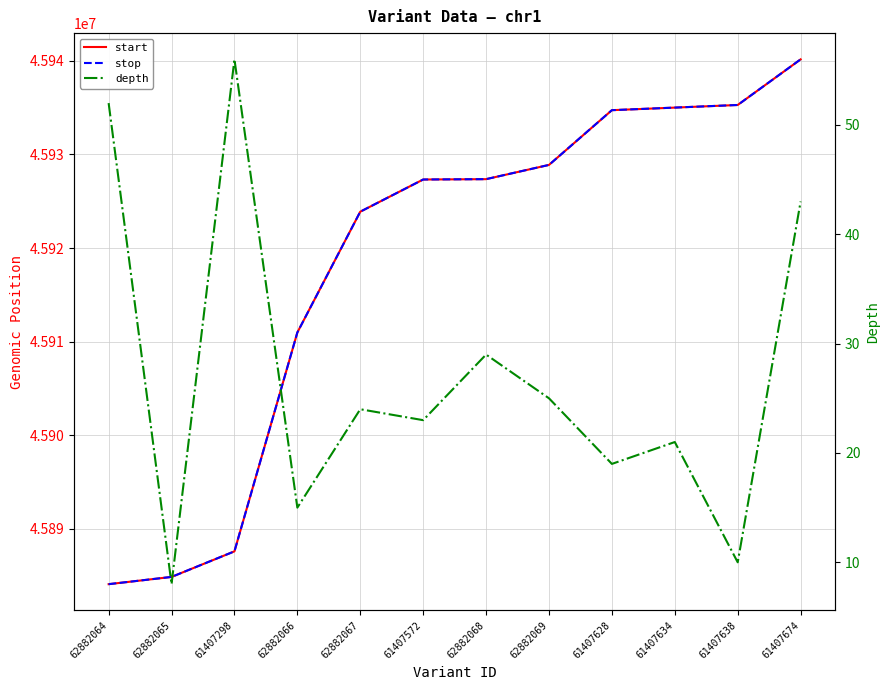

What is the minimum value shown in the chart?

8